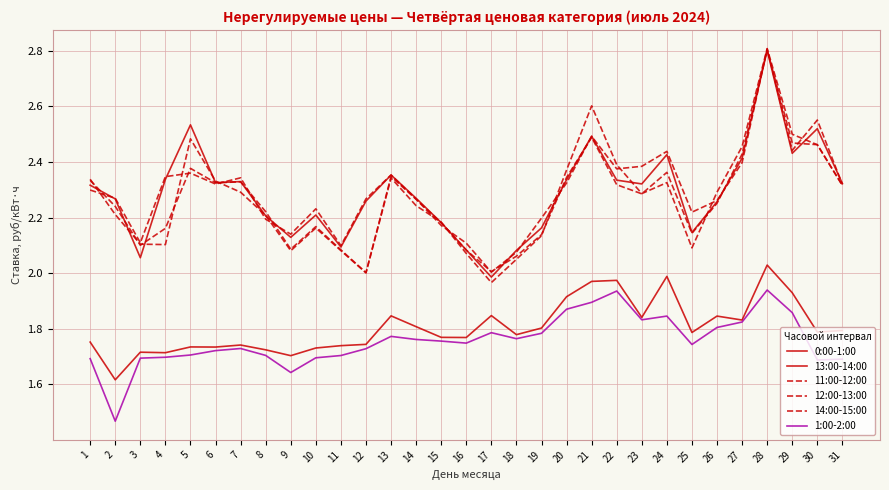

Does the chart display data point markers on the line(s)?

No